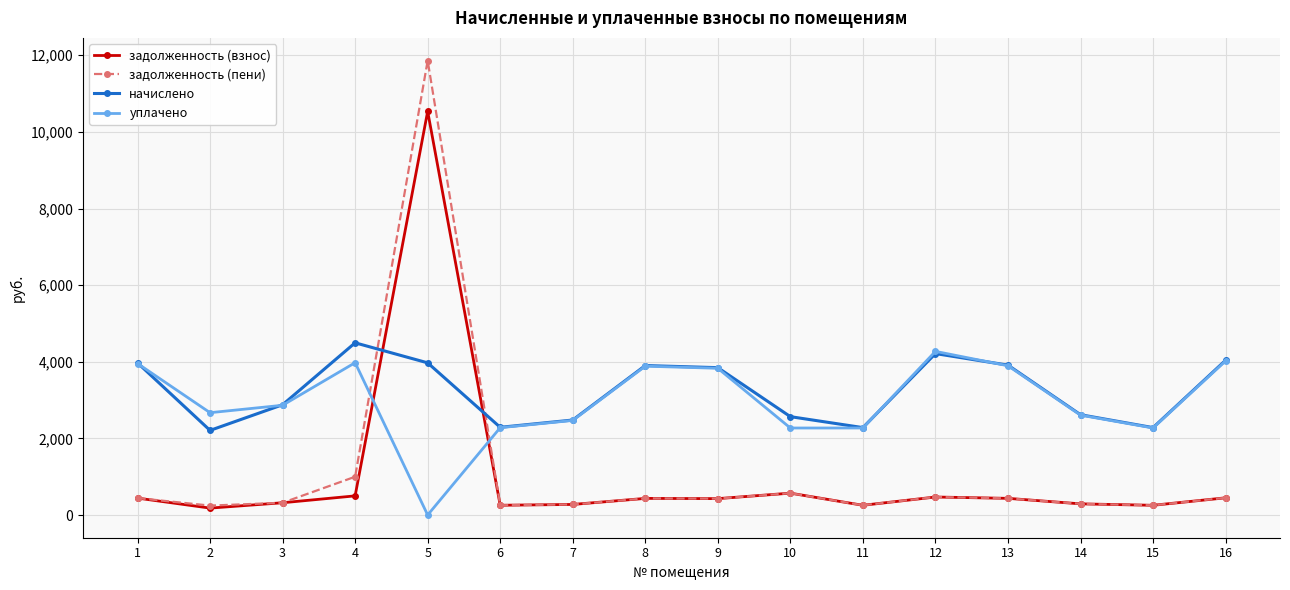

True or false: начислено has a value of 3593.0 at 6.

False